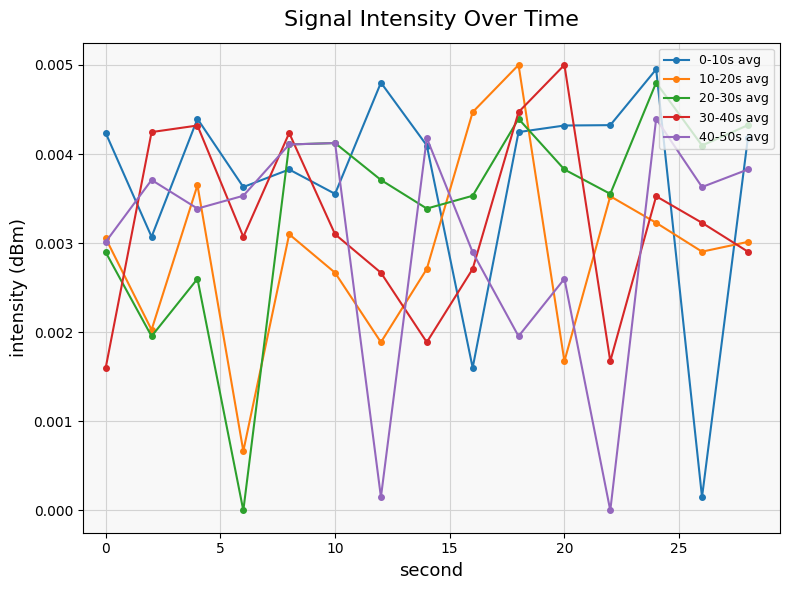

True or false: 0-10s avg and 20-30s avg cross at least once.

True